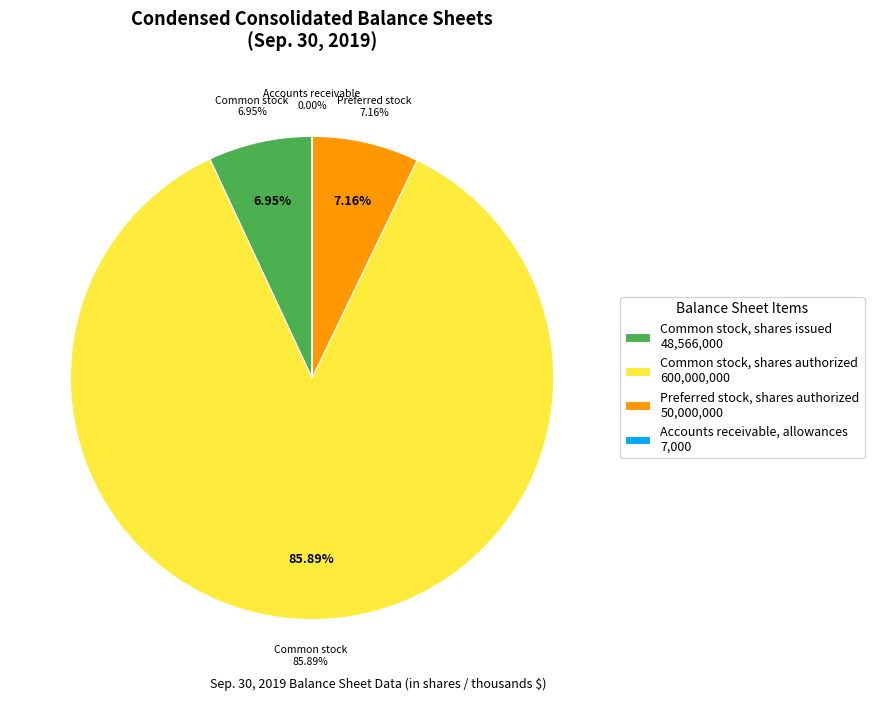

To the nearest percent, what percentage of the pie is Common stock, shares issued?

7%